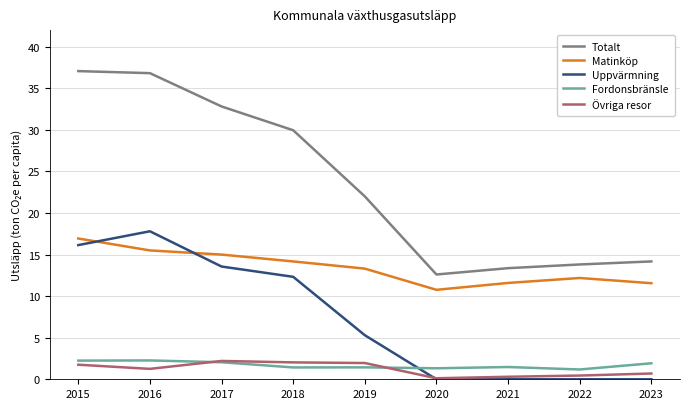

True or false: Totalt and Fordonsbränsle intersect in this chart.

False